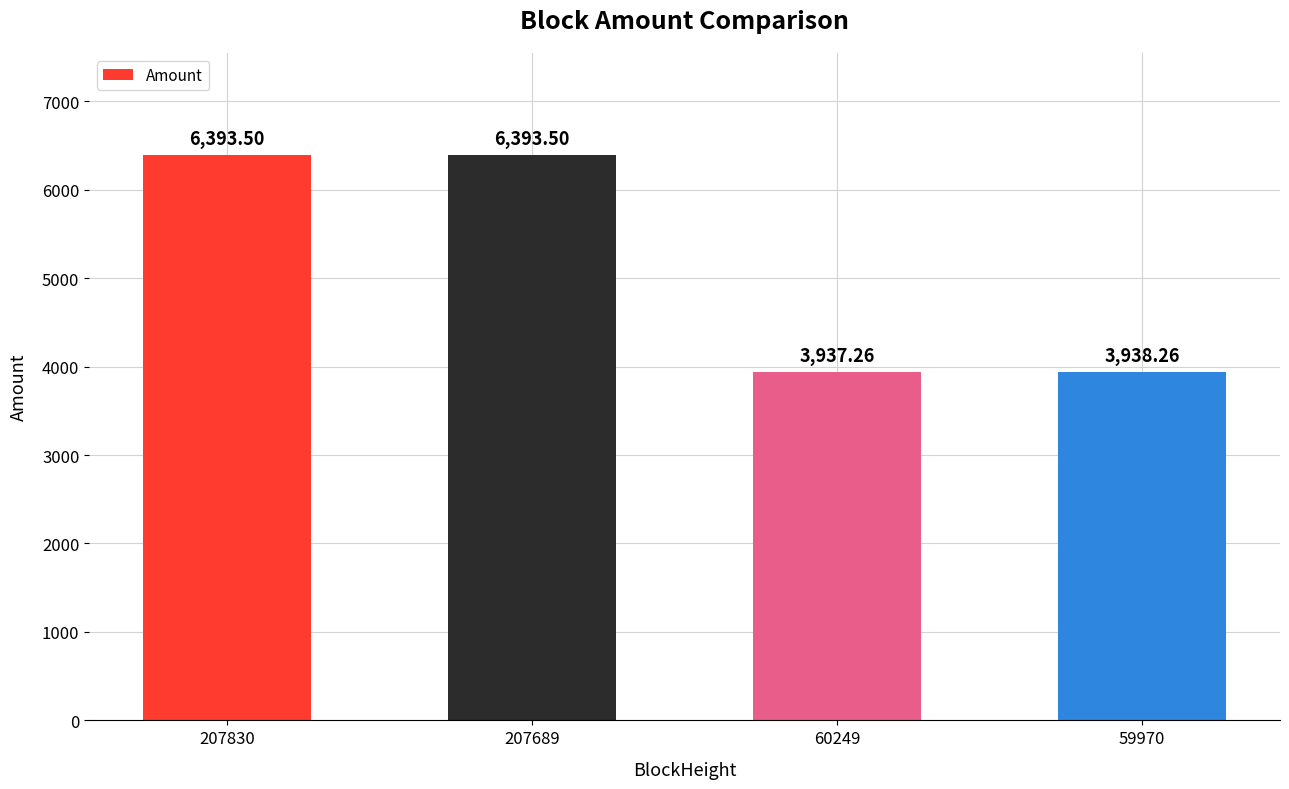

How many data points does each series have?

4